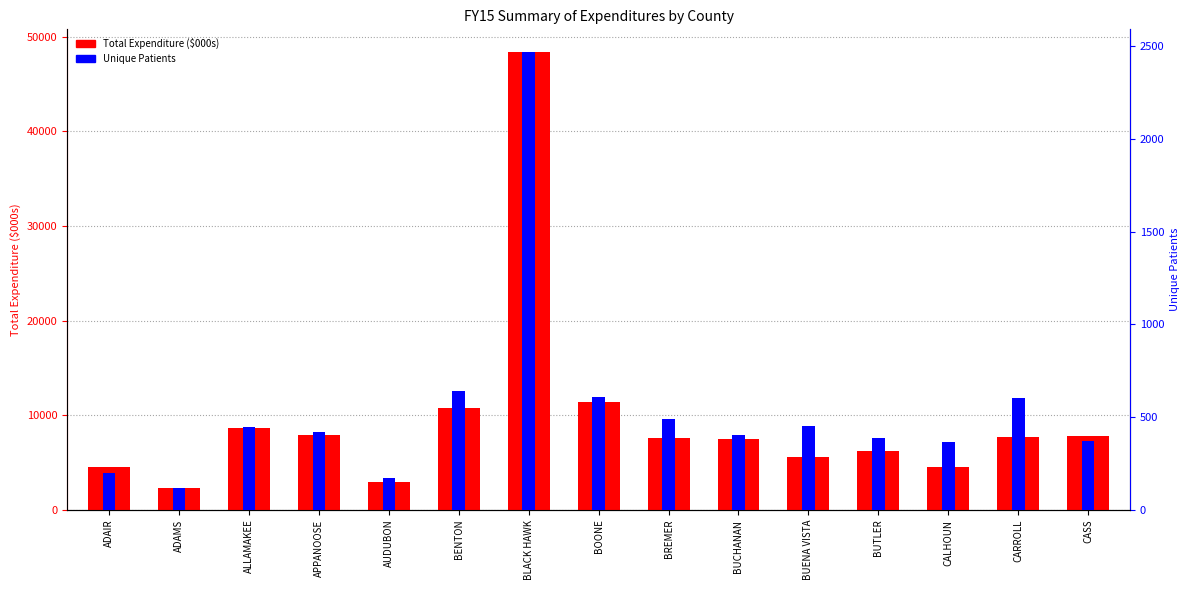

Is it true that Total Expenditure ($000s) equals 11438.6 at BOONE?

True